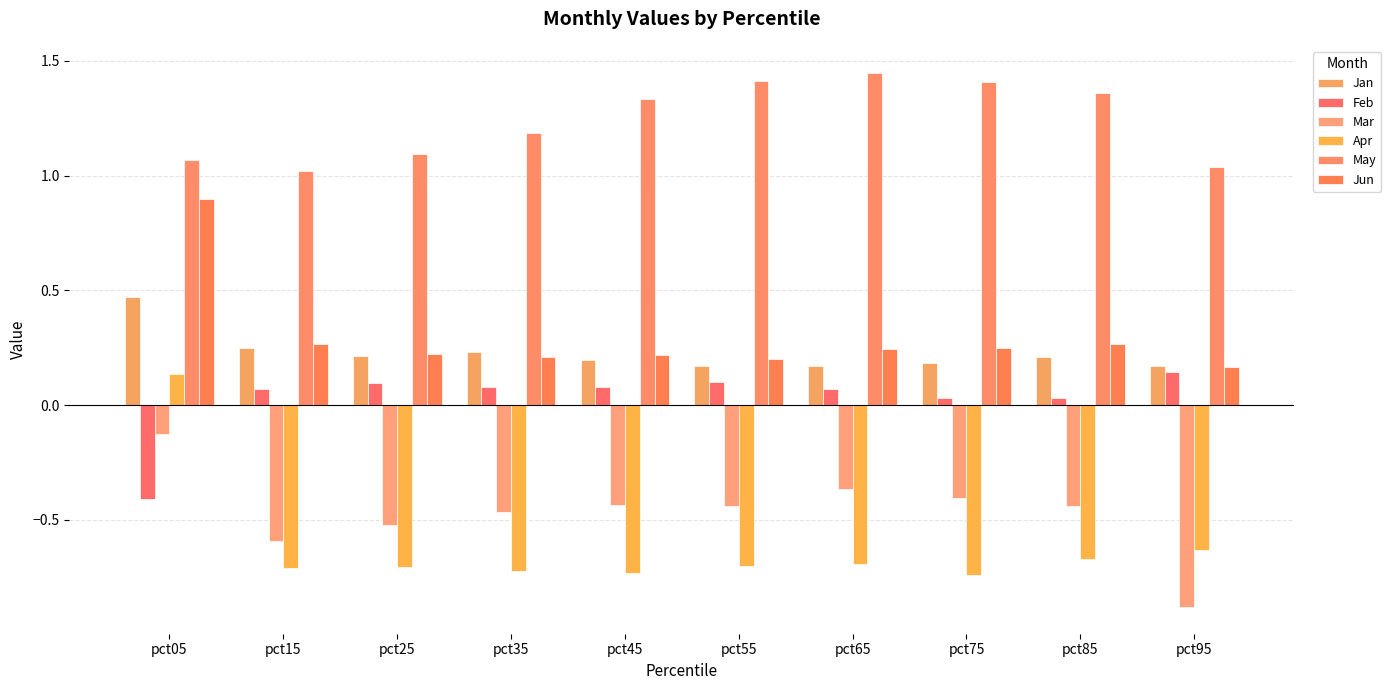

Reading left to right, list all the values displayed in this chart.

Jan: 0.5	0.2	0.2	0.2	0.2	0.2	0.2	0.2	0.2	0.2
Feb: -0.4	0.1	0.1	0.1	0.1	0.1	0.1	0.0	0.0	0.1
Mar: -0.1	-0.6	-0.5	-0.5	-0.4	-0.4	-0.4	-0.4	-0.4	-0.9
Apr: 0.1	-0.7	-0.7	-0.7	-0.7	-0.7	-0.7	-0.7	-0.7	-0.6
May: 1.1	1.0	1.1	1.2	1.3	1.4	1.4	1.4	1.4	1.0
Jun: 0.9	0.3	0.2	0.2	0.2	0.2	0.2	0.2	0.3	0.2